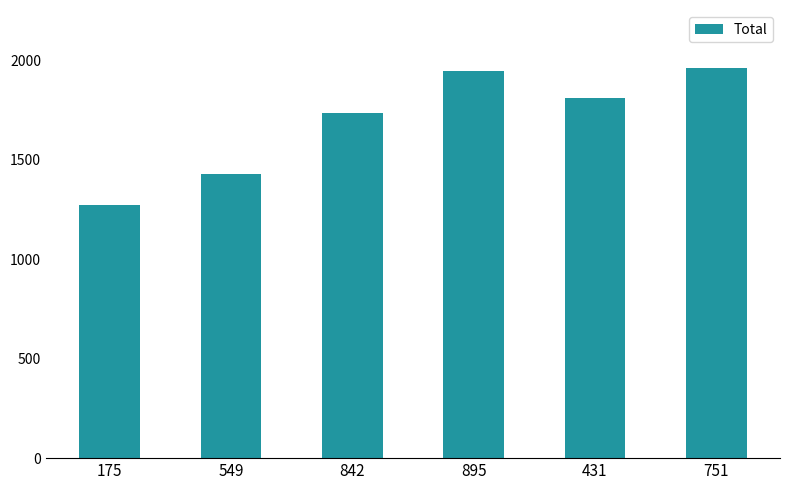

The chart shows a value of 2041 at 549. True or false?

False